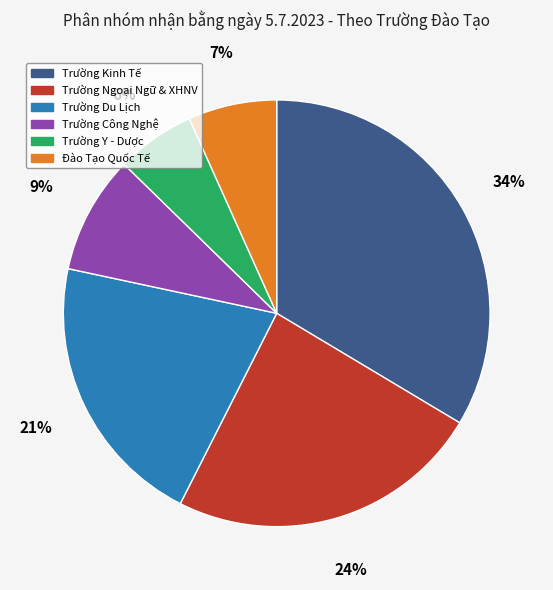

Combined, do Trường Y - Dược and Đào Tạo Quốc Tế account for over 50%?

No